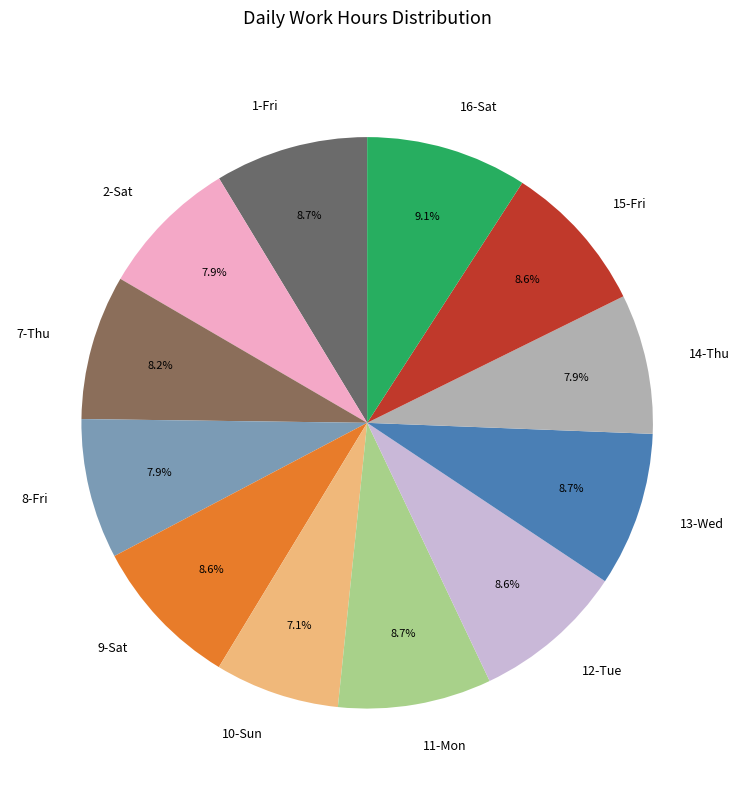

Do 9-Sat and 7-Thu together represent more than half of the pie?

No